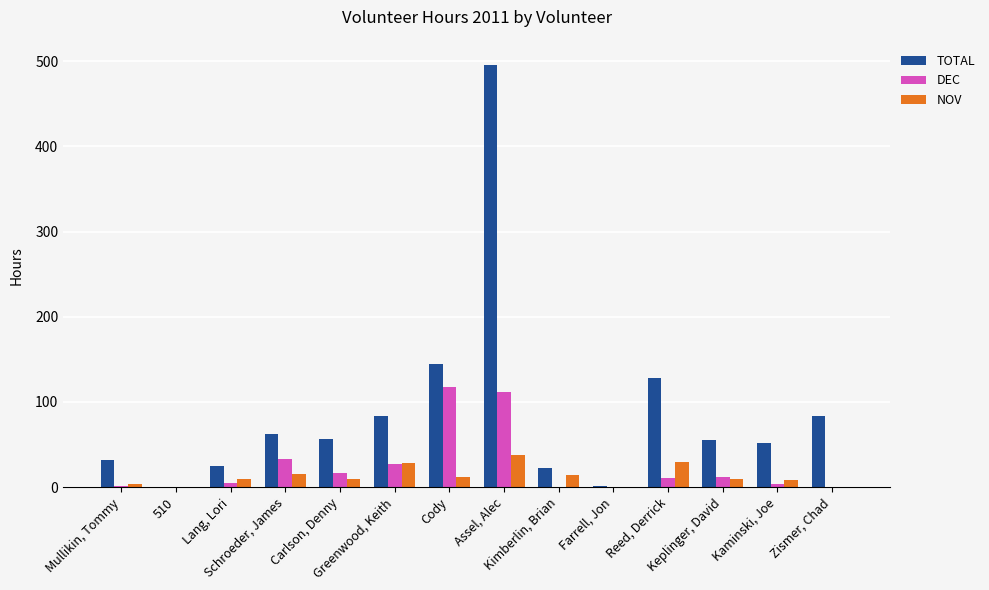

What are all the series names shown in the legend?

TOTAL, DEC, NOV